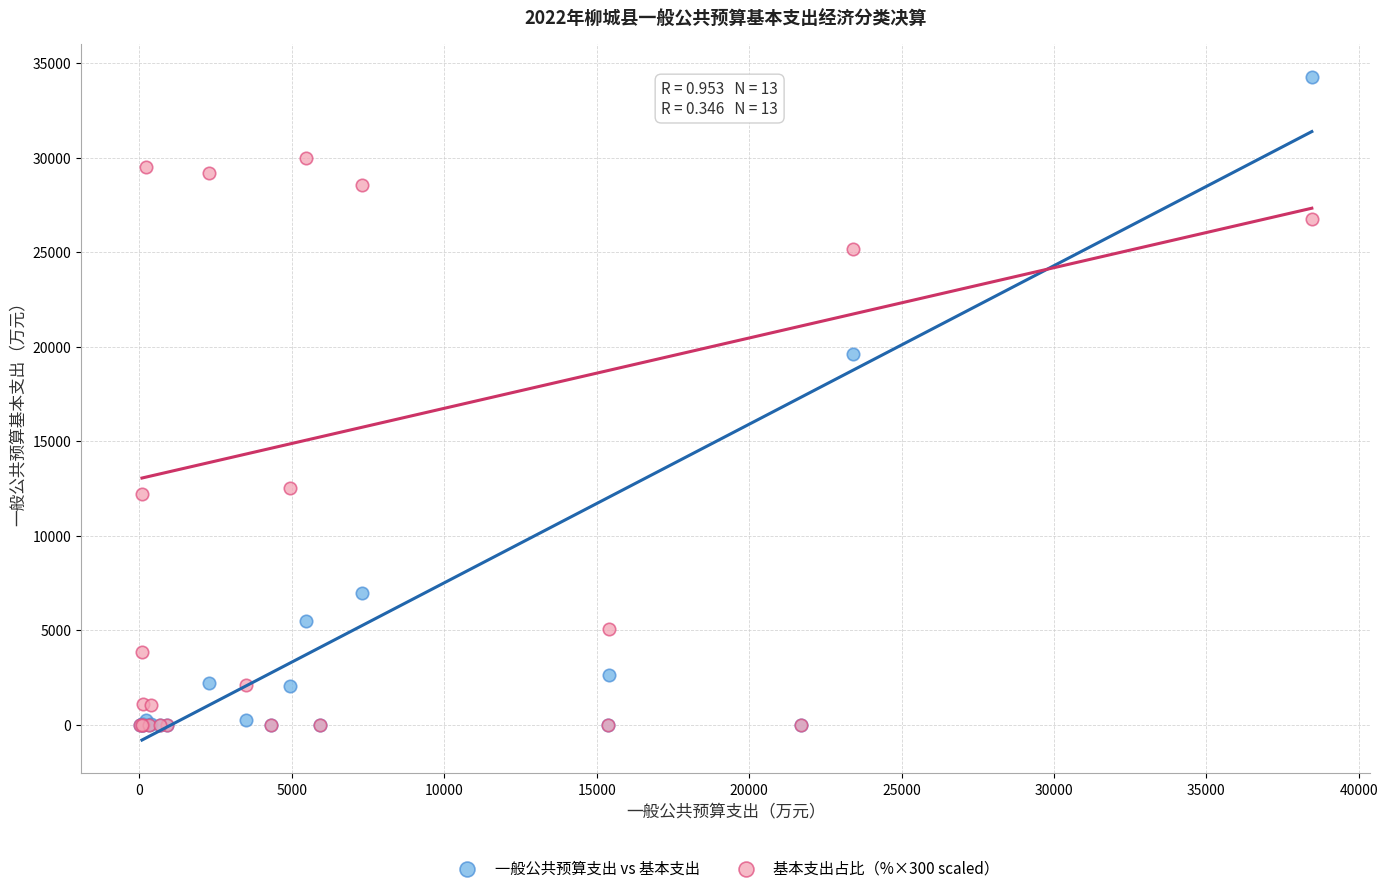

Which series has the widest spread of Y values?

一般公共预算支出 vs 基本支出